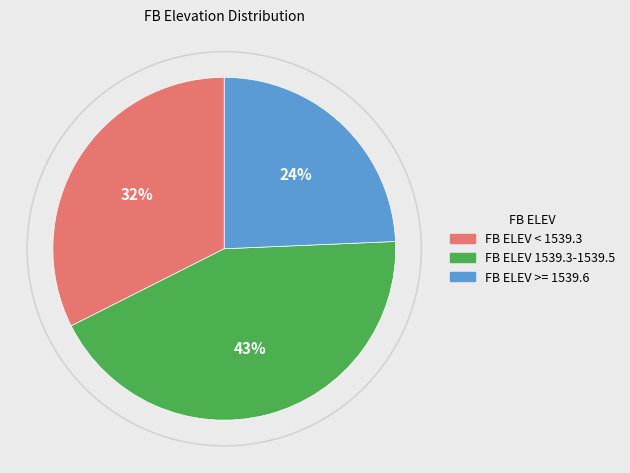

Is the sum of FB ELEV 1539.3-1539.5 and FB ELEV >= 1539.6 greater than half?

Yes